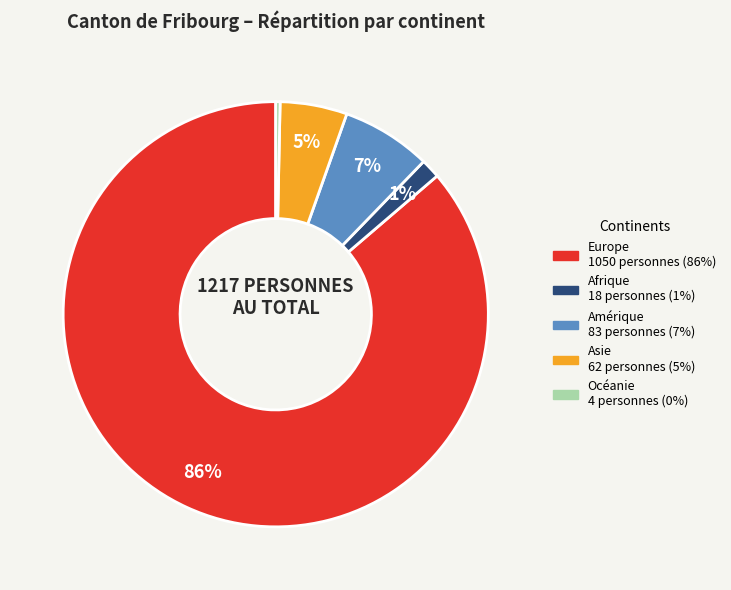

Combined, do Afrique and Amérique account for over 50%?

No